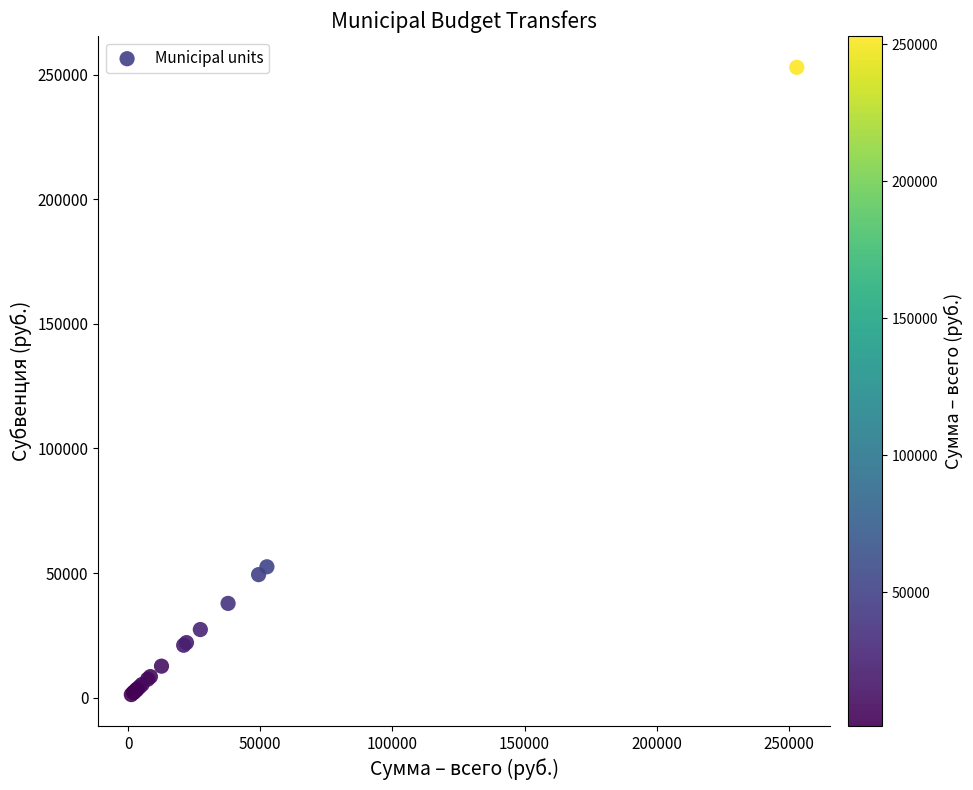

What Y value in the scatter plot is closest to 127114?

52499